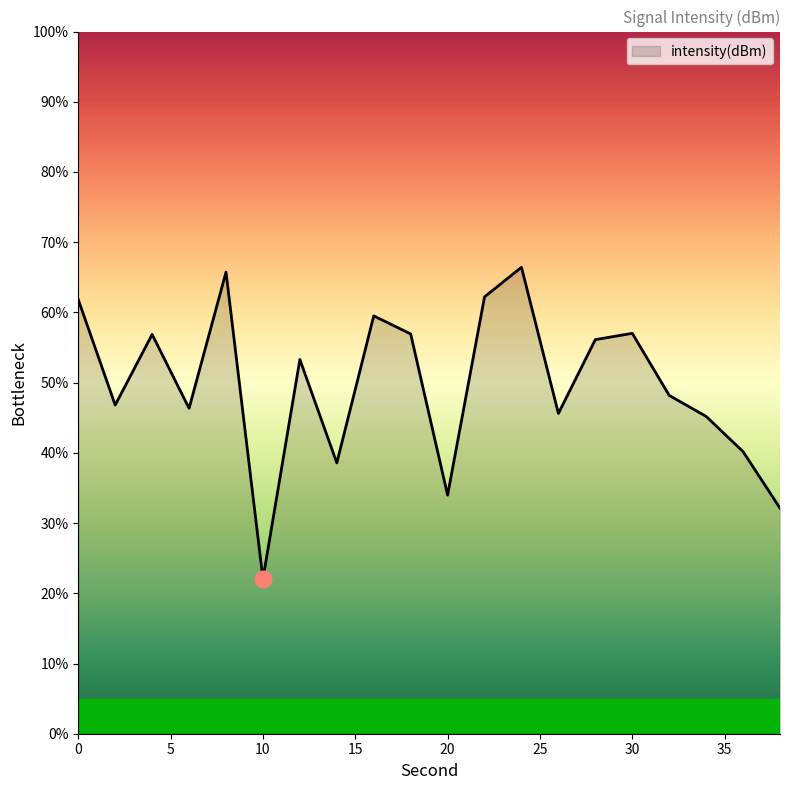

What is the difference between the maximum and minimum values?

44.4